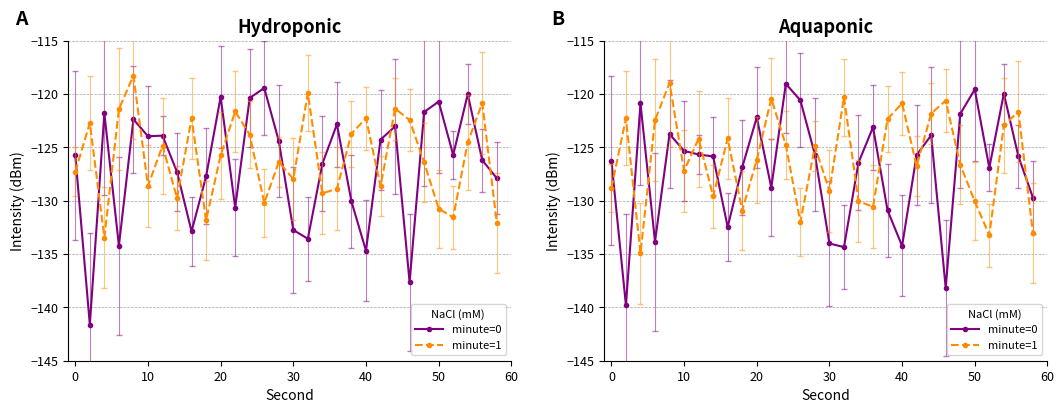

True or false: minute=0 and minute=1 cross at least once.

True